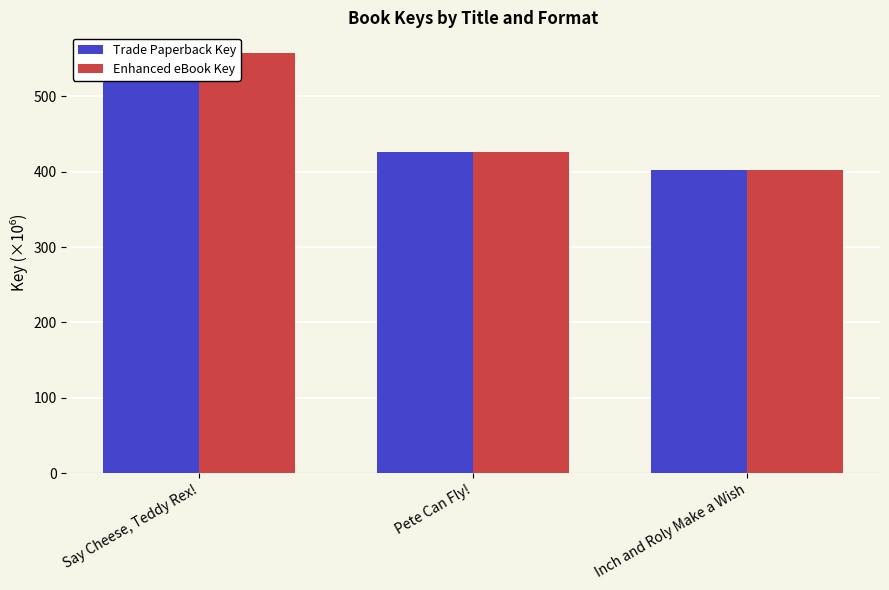

Reading left to right, transcribe all the data shown in this chart.

Trade Paperback Key: 557.2	426.8	402.2
Enhanced eBook Key: 557.2	426.8	402.2